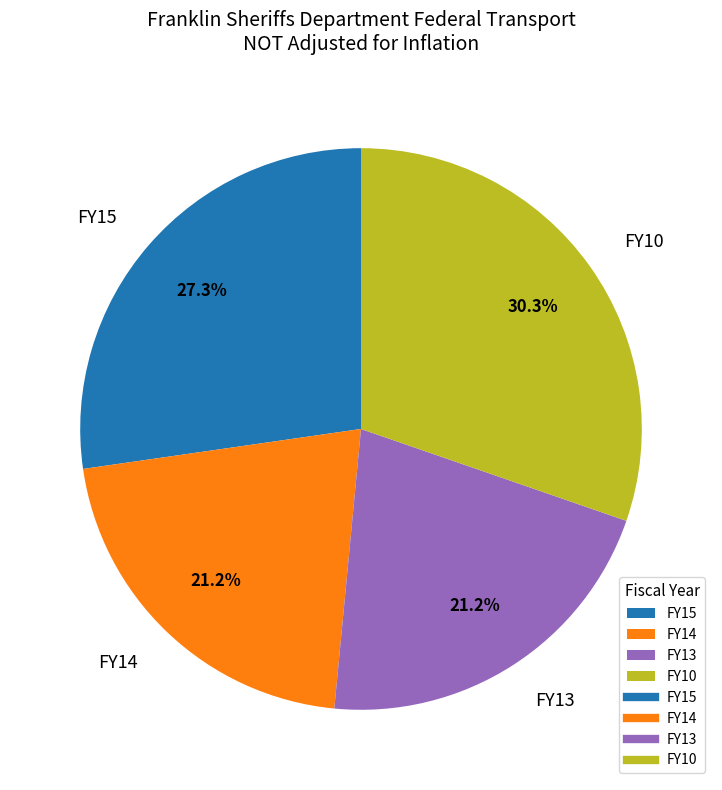

To the nearest percent, what is the difference between the FY13 and FY15 slice percentages?

6%